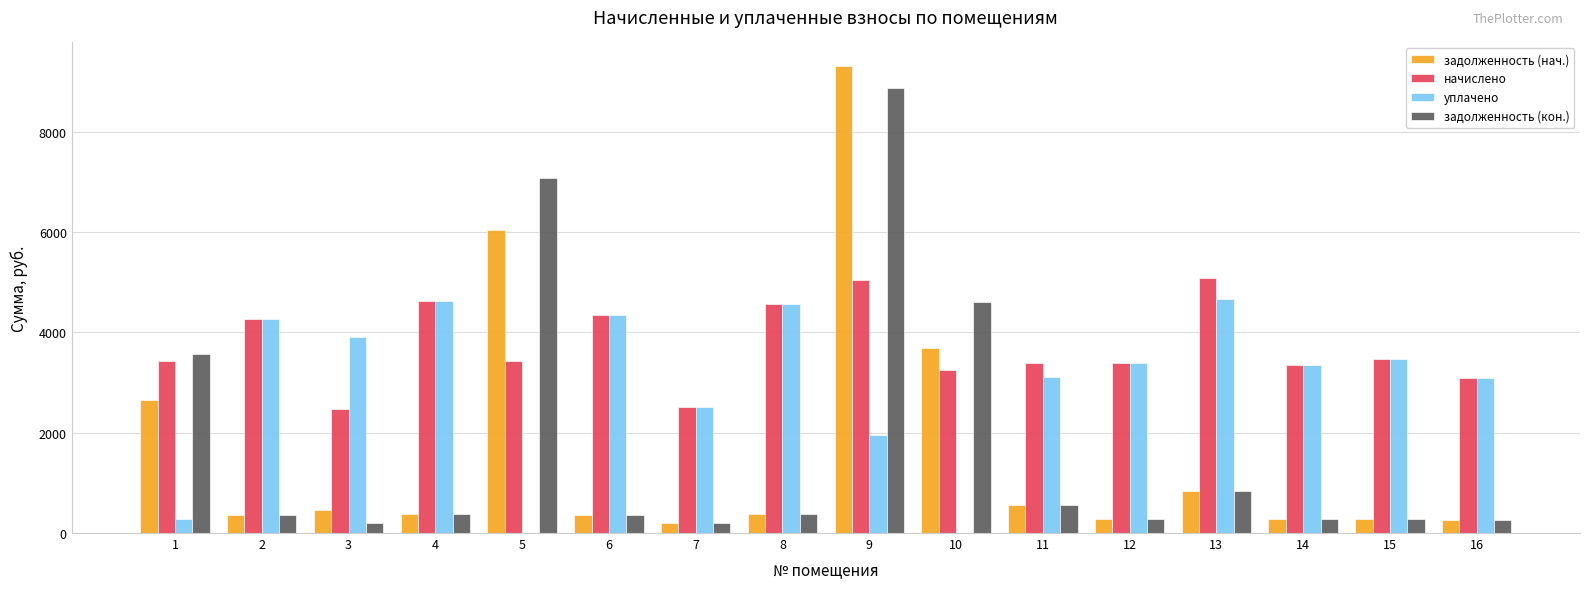

What is the total value across all series at 1?

9922.7